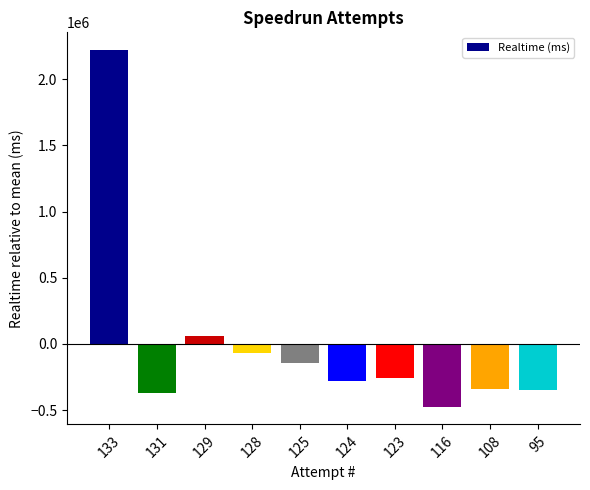

What is the maximum value shown in the chart?

2219925.9